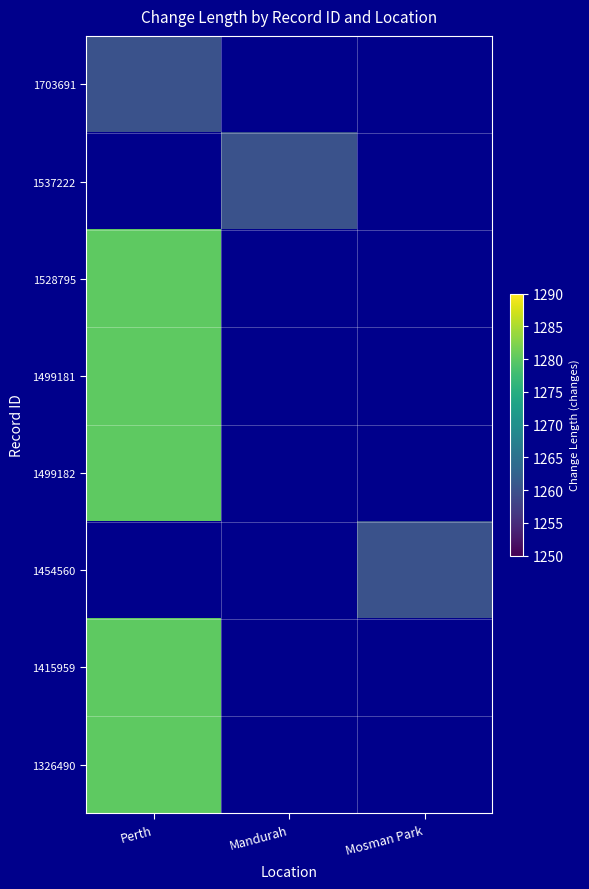

Count the number of categories in the chart.

3